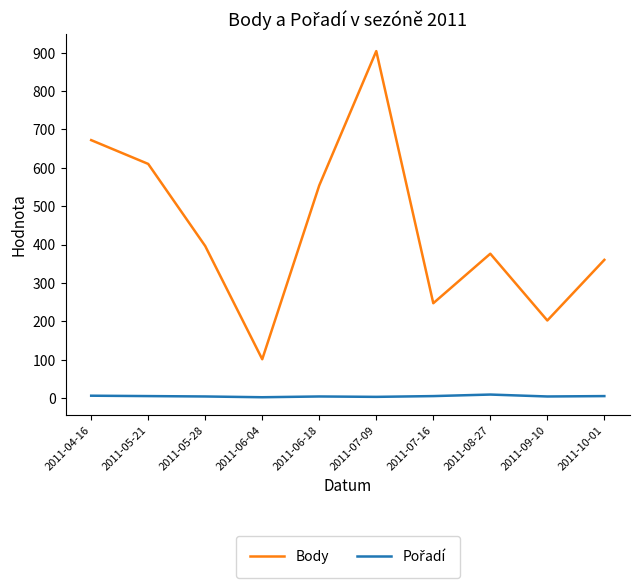

Which series has the largest total across all categories?

Body